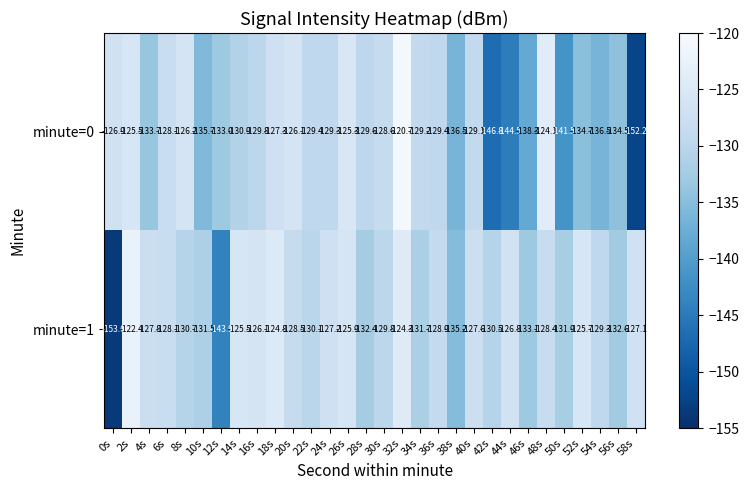

What is the smallest value displayed?

-153.6